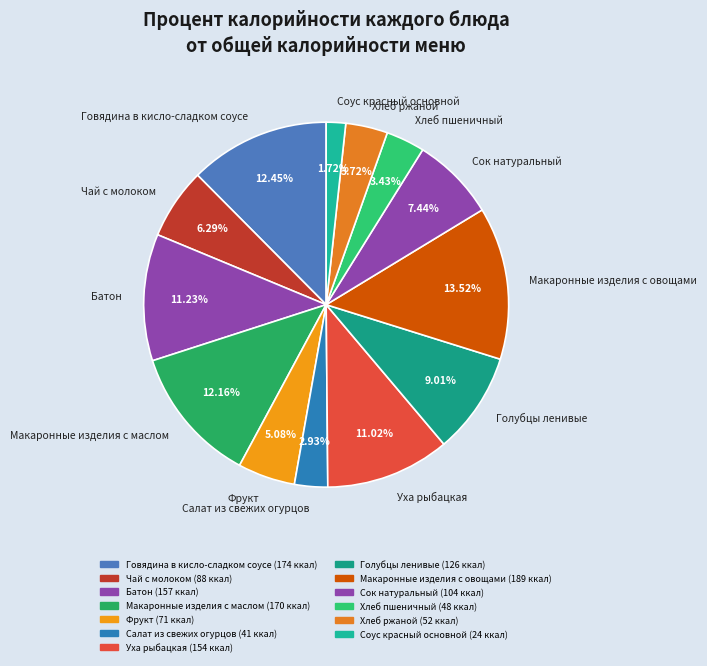

To the nearest percent, what percentage of the pie is Макаронные изделия с маслом?

12%